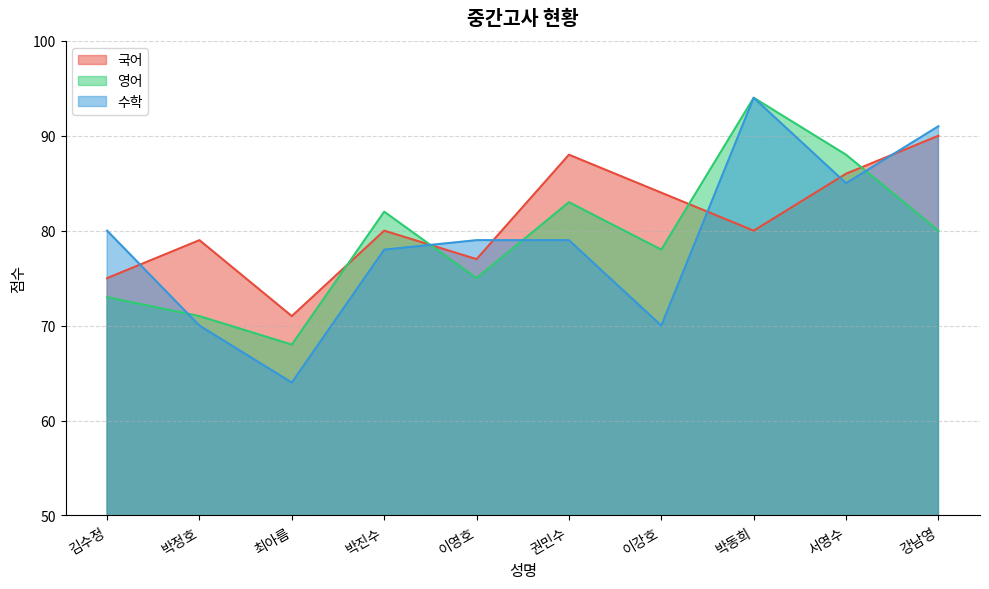

Reading left to right, extract all data points from this chart.

국어: 김수정=75	박정호=79	최아름=71	박진수=80	이영호=77	권민수=88	이강호=84	박동희=80	서영수=86	강남영=90
영어: 김수정=73	박정호=71	최아름=68	박진수=82	이영호=75	권민수=83	이강호=78	박동희=94	서영수=88	강남영=80
수학: 김수정=80	박정호=70	최아름=64	박진수=78	이영호=79	권민수=79	이강호=70	박동희=94	서영수=85	강남영=91